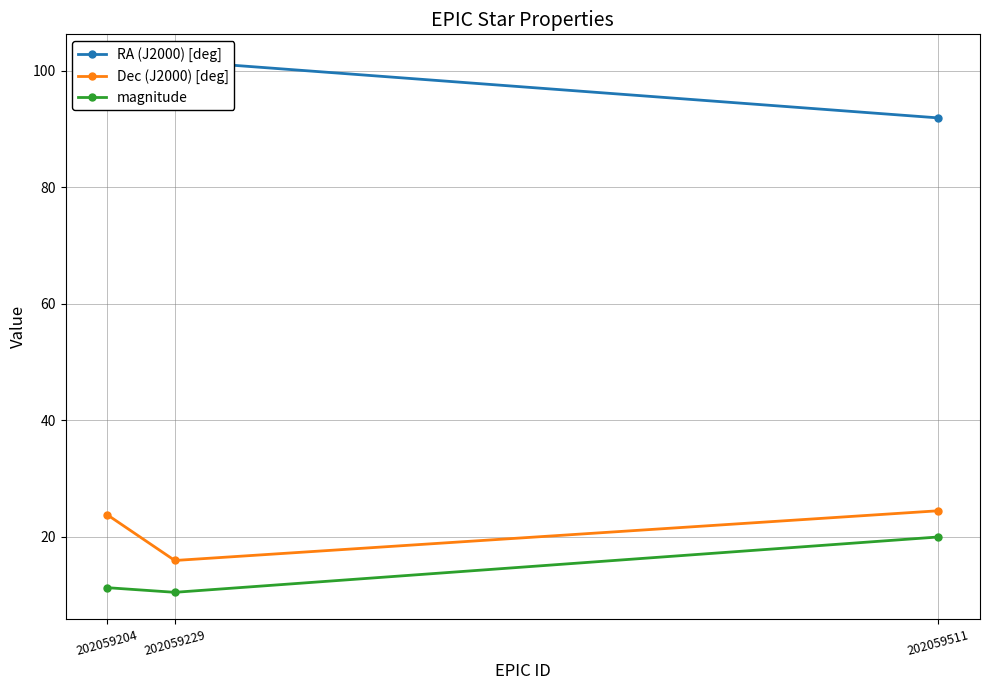

Count the number of categories in the chart.

3